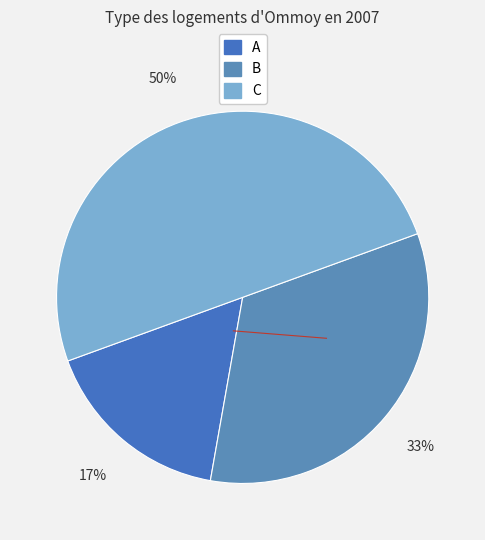

Is C the majority of the pie?

No